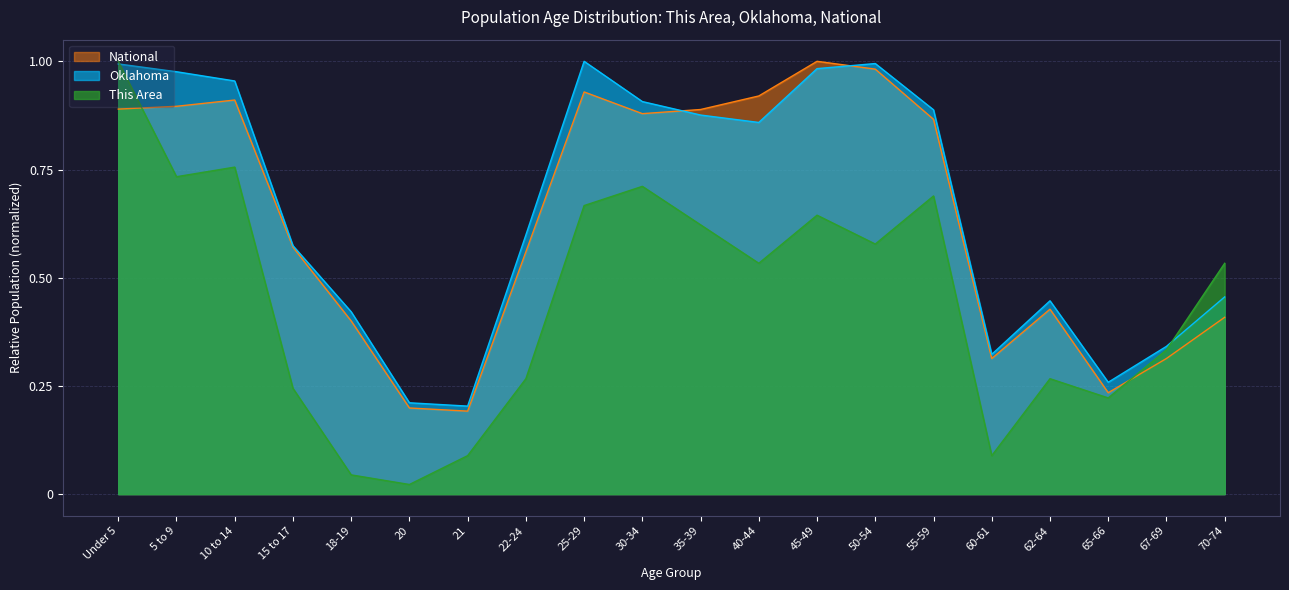

Rank the categories by This Area value from highest to lowest.

Under 5, 10 to 14, 5 to 9, 30-34, 55-59, 25-29, 45-49, 35-39, 50-54, 40-44, 70-74, 67-69, 22-24, 62-64, 15 to 17, 65-66, 21, 60-61, 18-19, 20